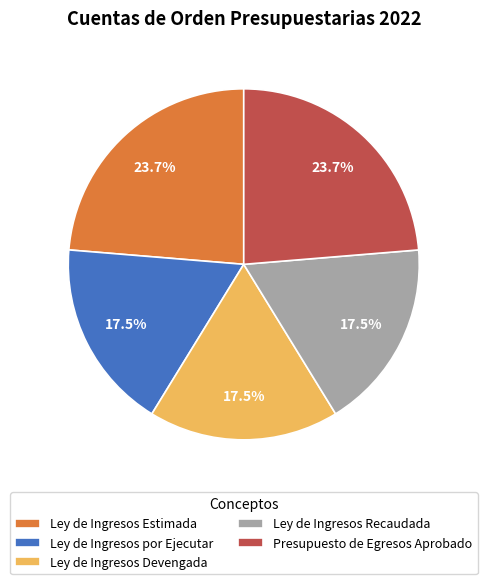

Between Ley de Ingresos Devengada and Presupuesto de Egresos Aprobado, which is larger?

Presupuesto de Egresos Aprobado